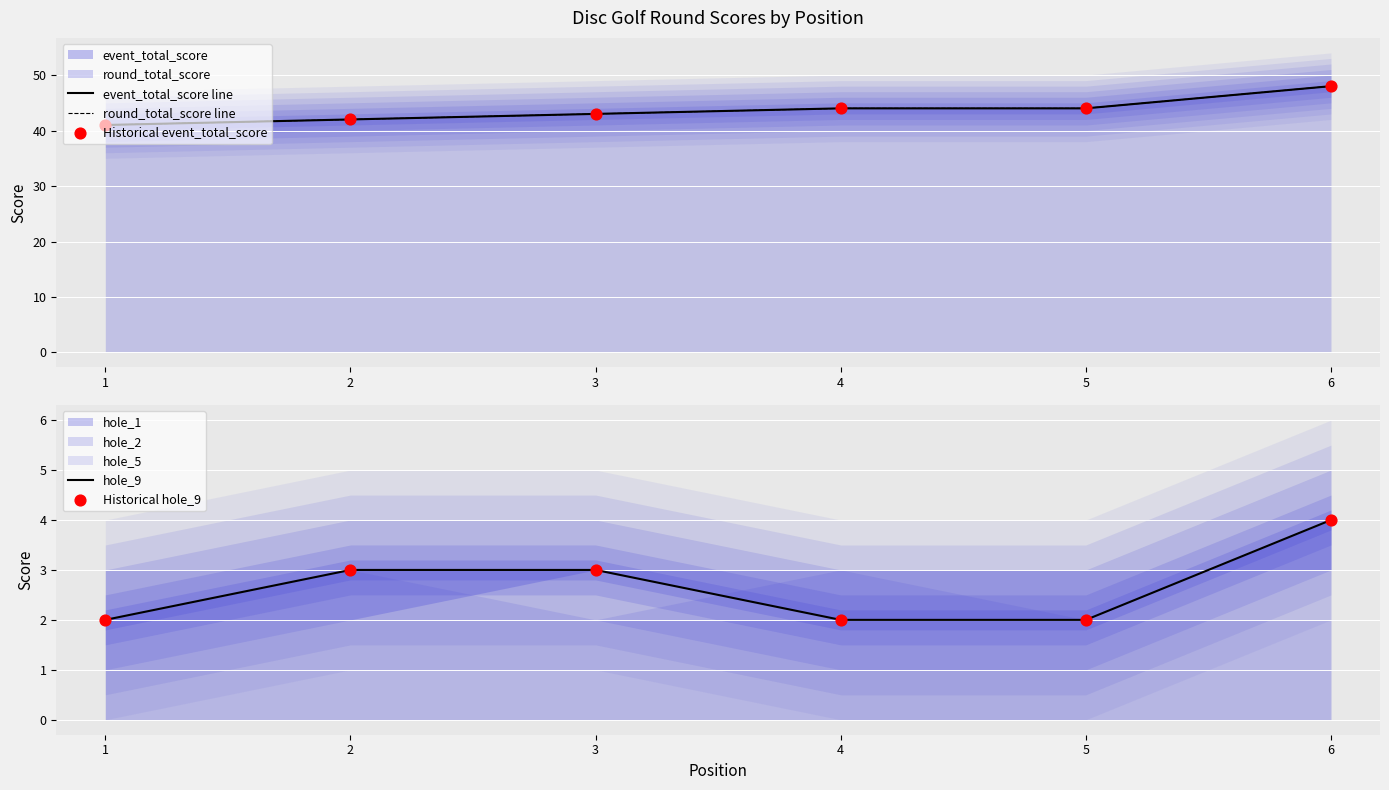

Which series has the largest total across all categories?

event_total_score line